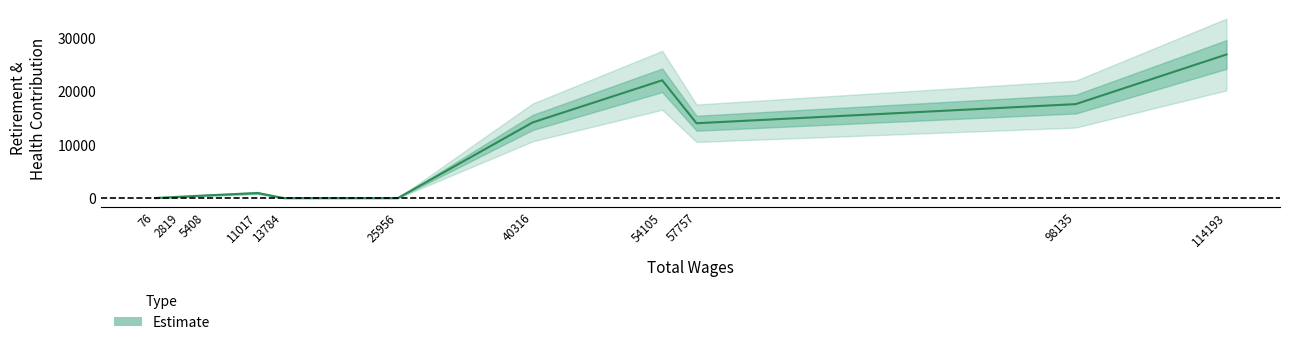

How many lines are shown in the chart?

1